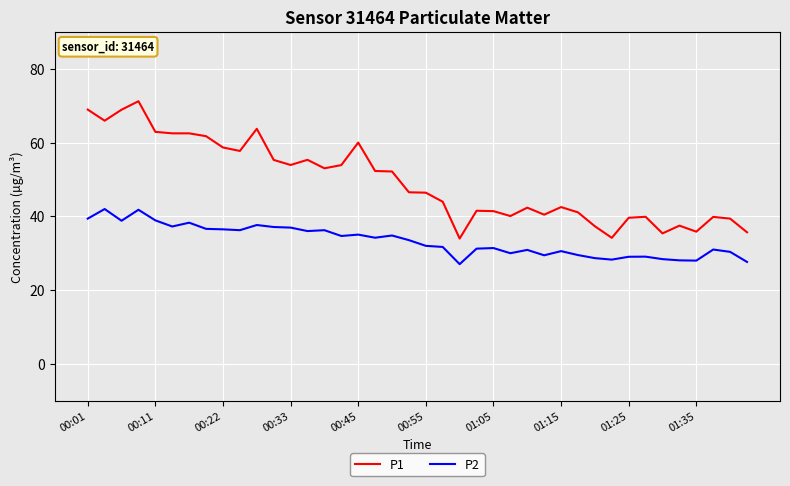

Is this an area chart (filled region under the line)?

No